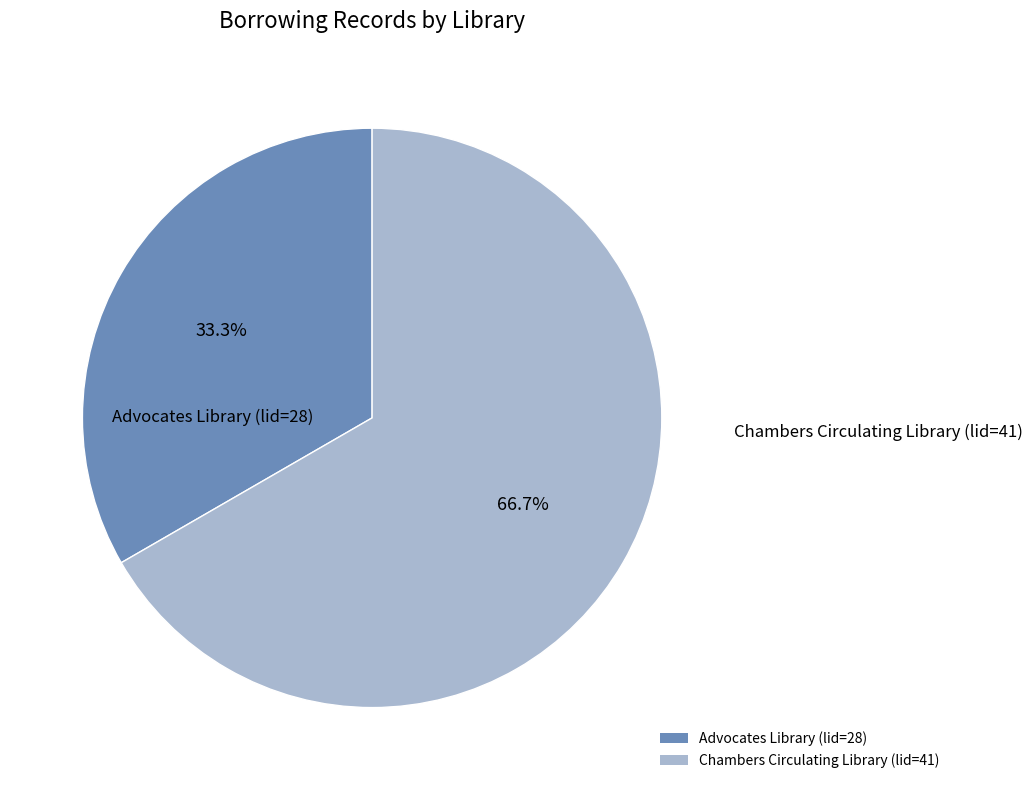

How much of the chart is everything except Chambers Circulating Library (lid=41)?

33.3%